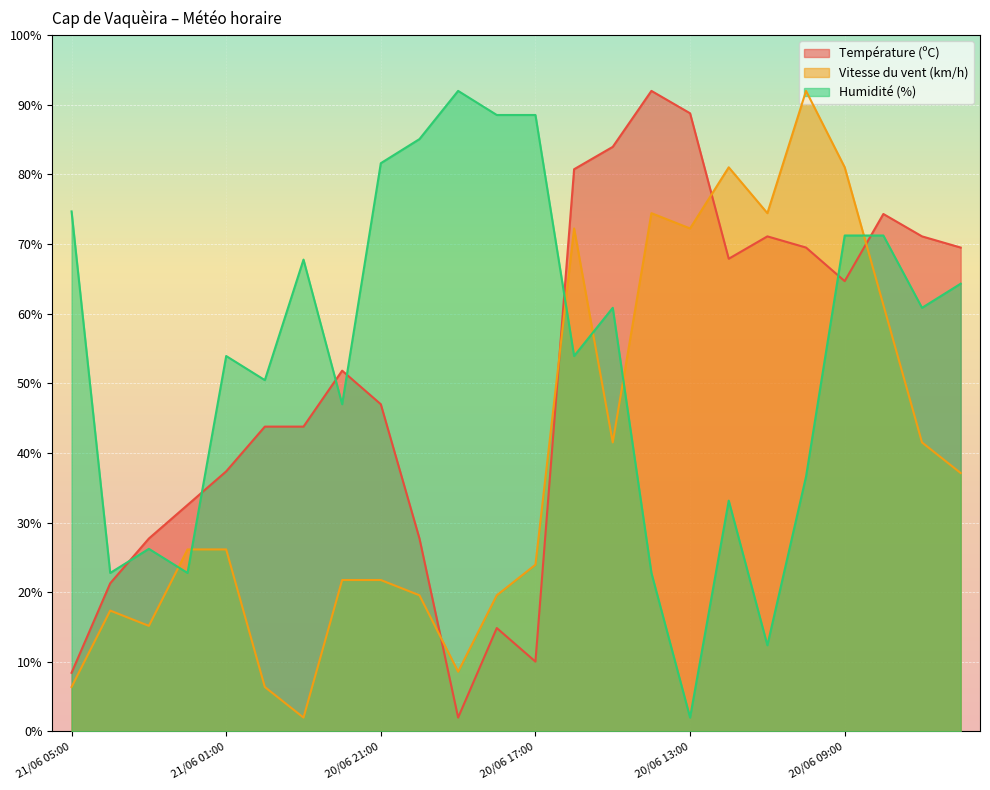

What is the minimum value for Température (ºC)?

2.0